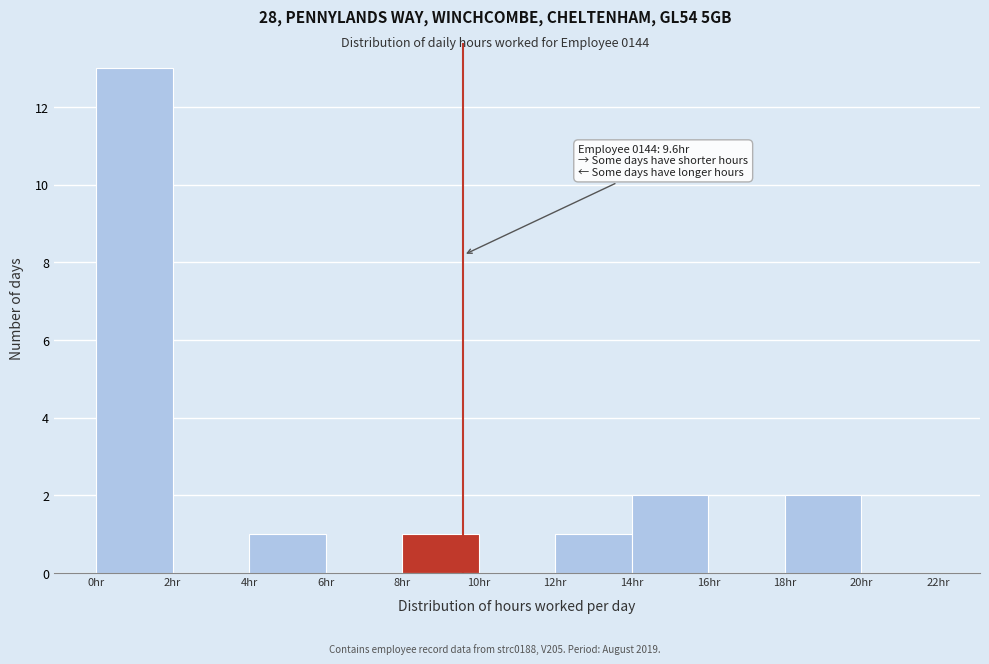

Which range on the x-axis has the tallest bar?

0 to 2